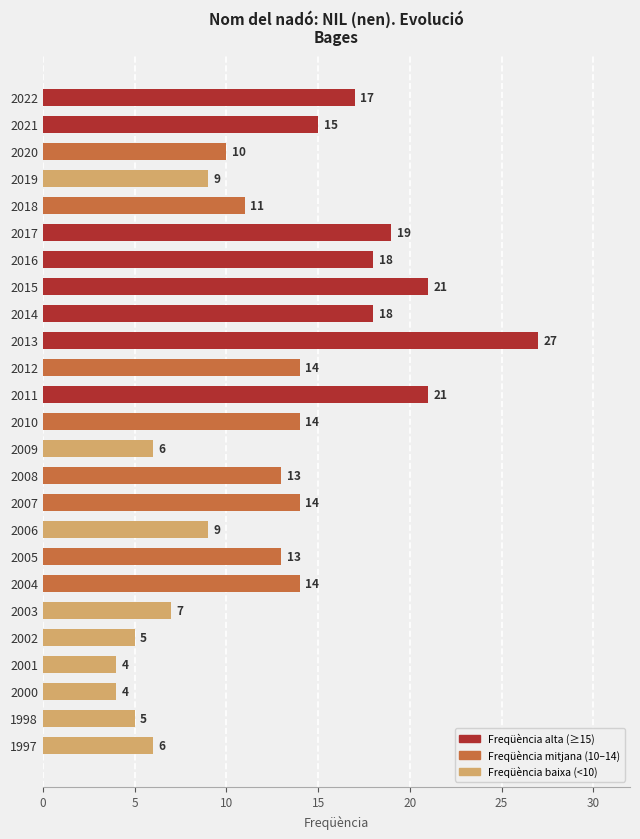

Reading top to bottom, extract all data points from this chart.

2022=17	2021=15	2020=10	2019=9	2018=11	2017=19	2016=18	2015=21	2014=18	2013=27	2012=14	2011=21	2010=14	2009=6	2008=13	2007=14	2006=9	2005=13	2004=14	2003=7	2002=5	2001=4	2000=4	1998=5	1997=6